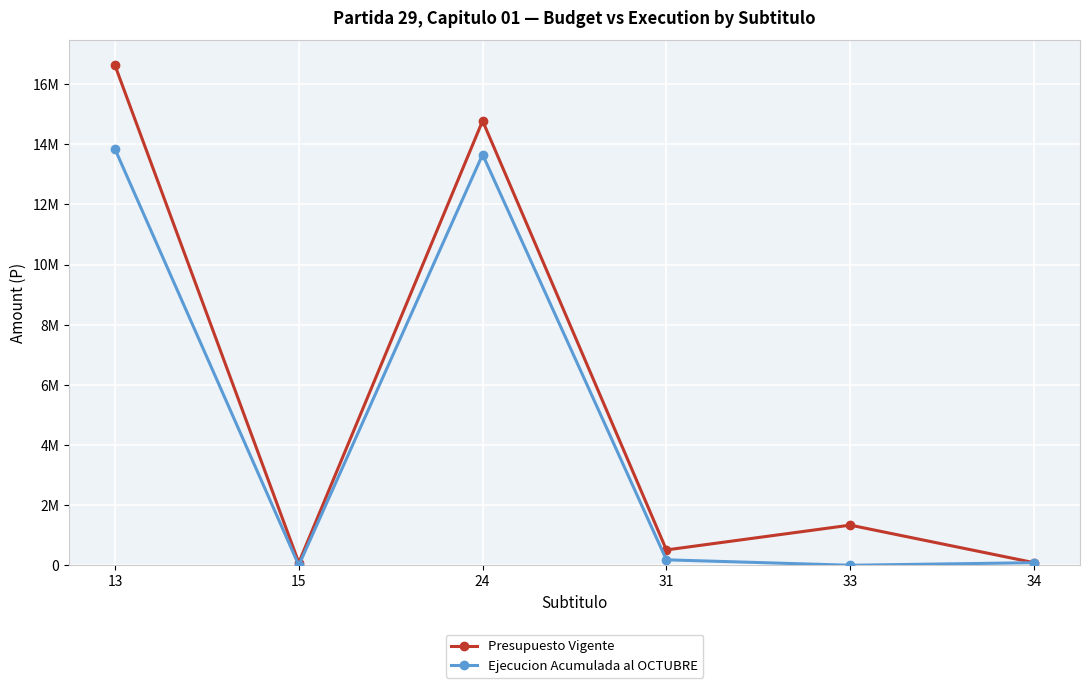

Between 13 and 34, which series saw the biggest shift?

Presupuesto Vigente